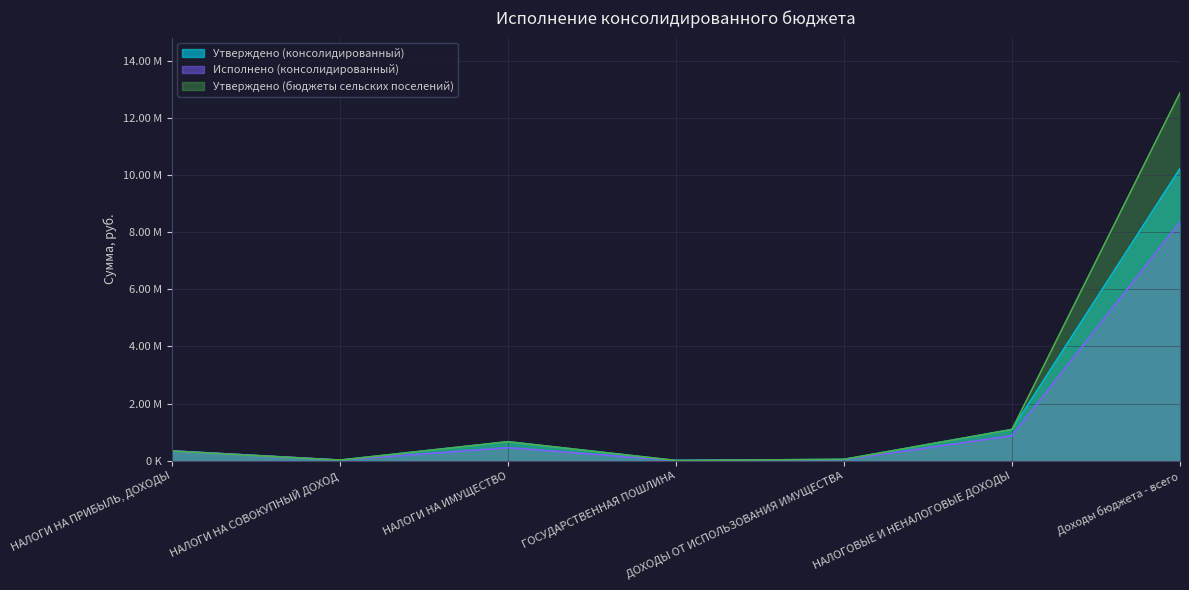

How many lines are shown in the chart?

3